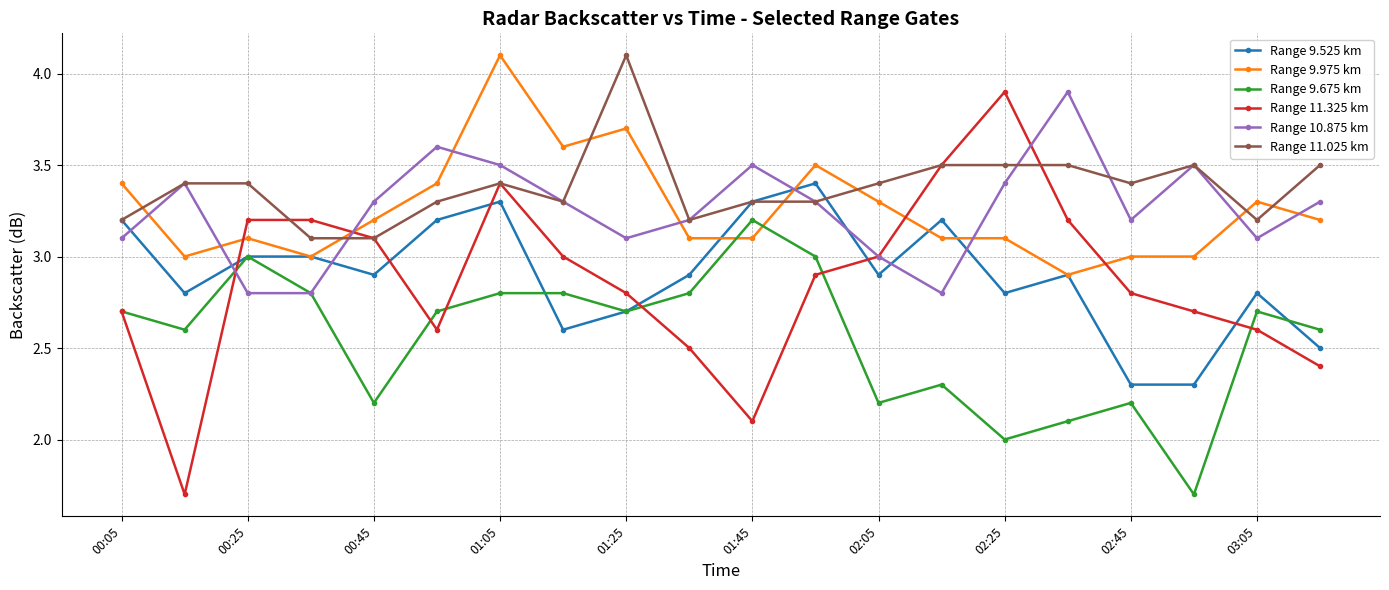

Count the number of categories in the chart.

20